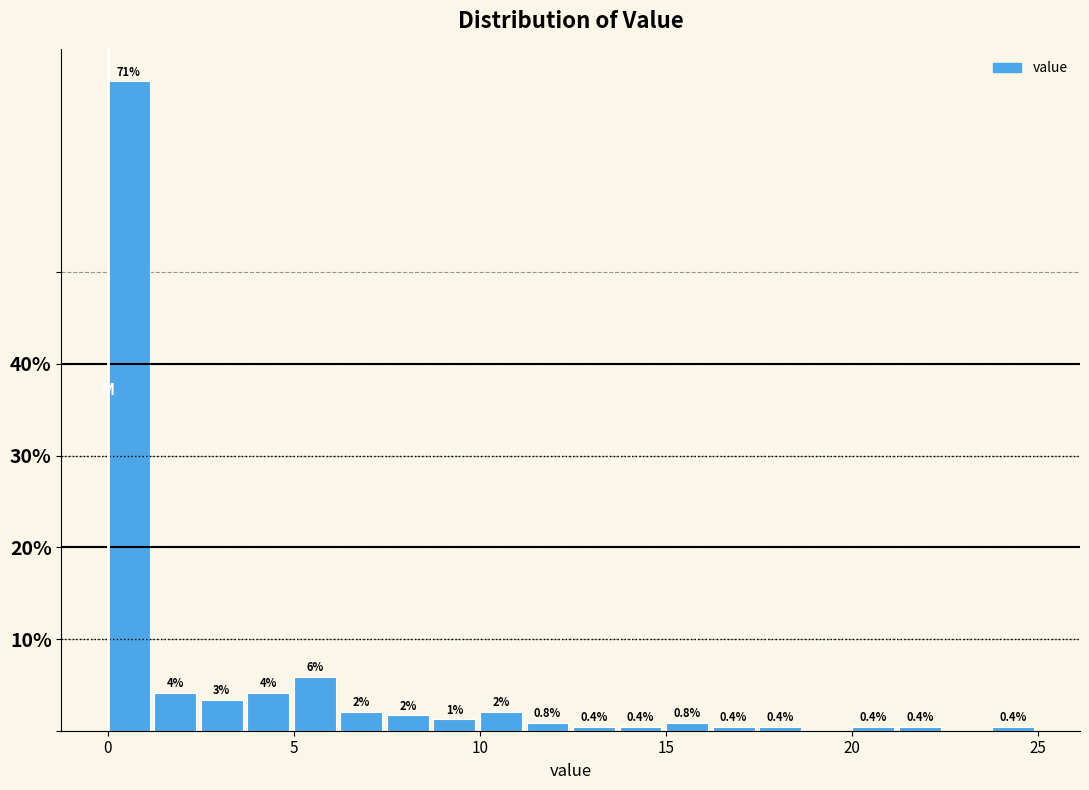

Around what value on the x-axis is the tallest bar? Give the approximate position of its centre, as read against the axis.

0.5